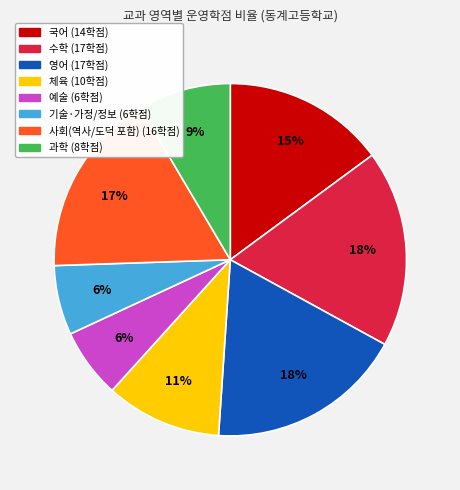

Is the sum of 기술·가정/정보 and 예술 greater than half?

No